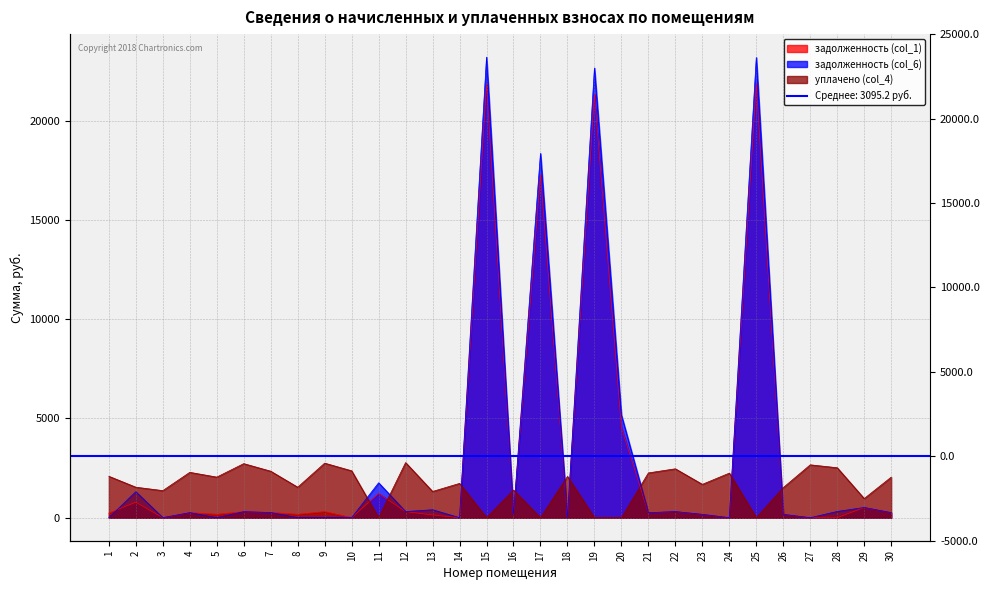

In задолженность (col_6), how many points are higher than both neighbors (excluding endpoints)?

11